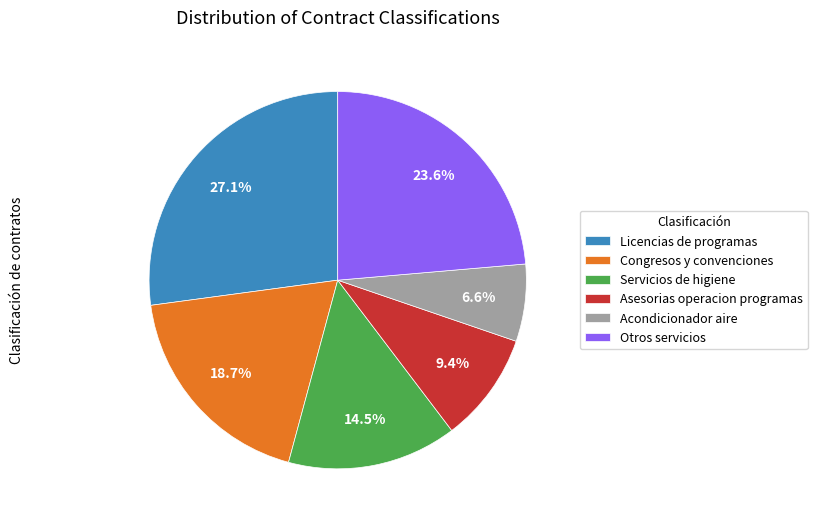

Is there any slice that represents more than half of the pie?

No